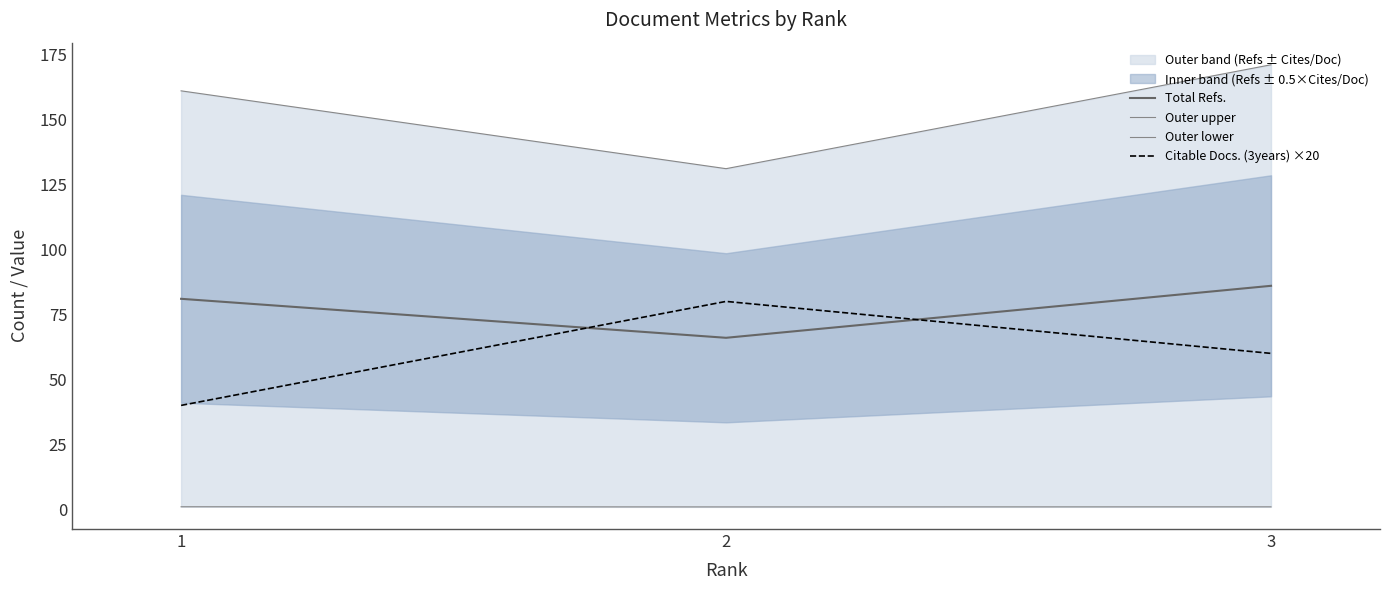

At which label does Citable Docs. (3years) ×20 first exceed 60?

2